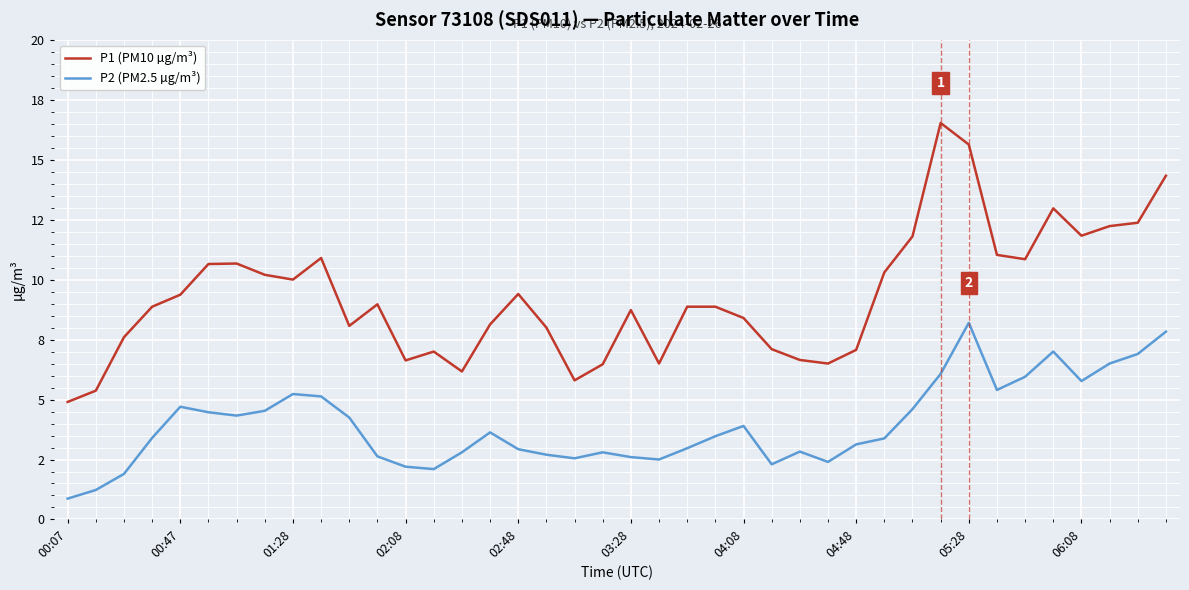

What are all the series names shown in the legend?

P1 (PM10 µg/m³), P2 (PM2.5 µg/m³)